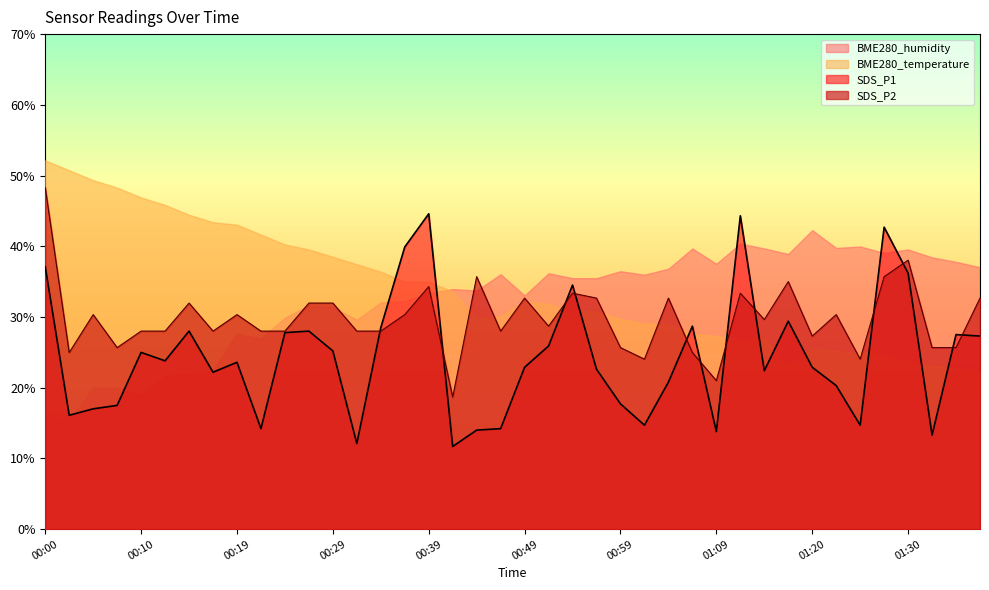

What is the total value across all series at 00:19?

124.6